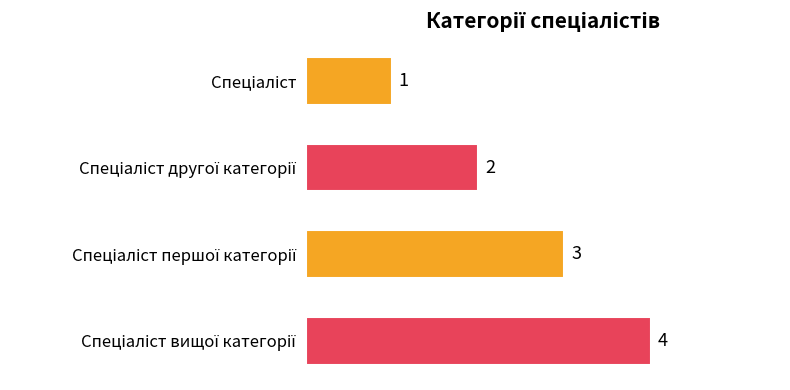

How many values are between 2 and 4?

3